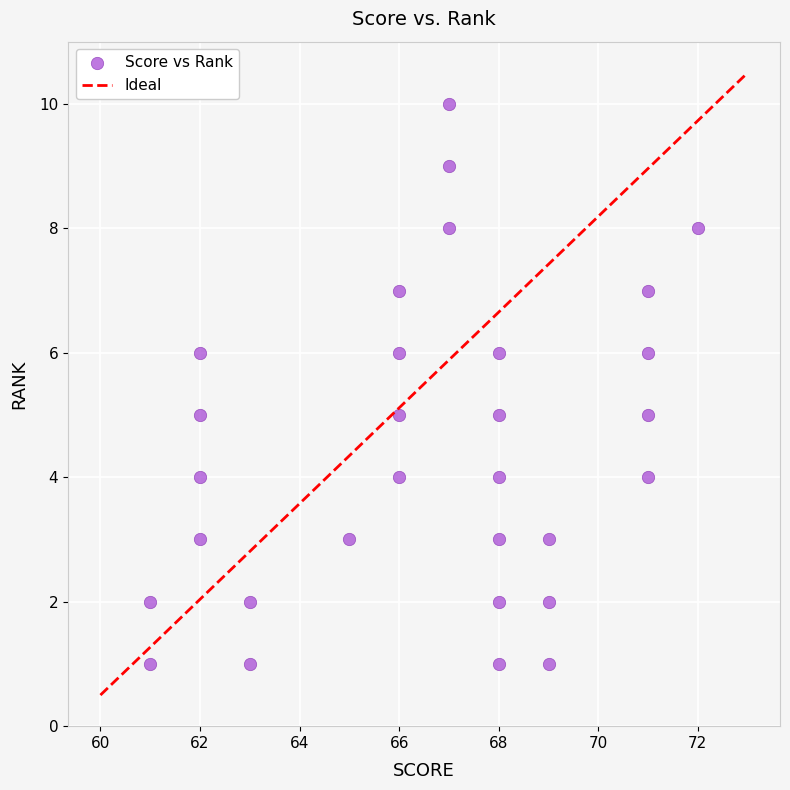

What is the range of Y values (max minus min)?

9